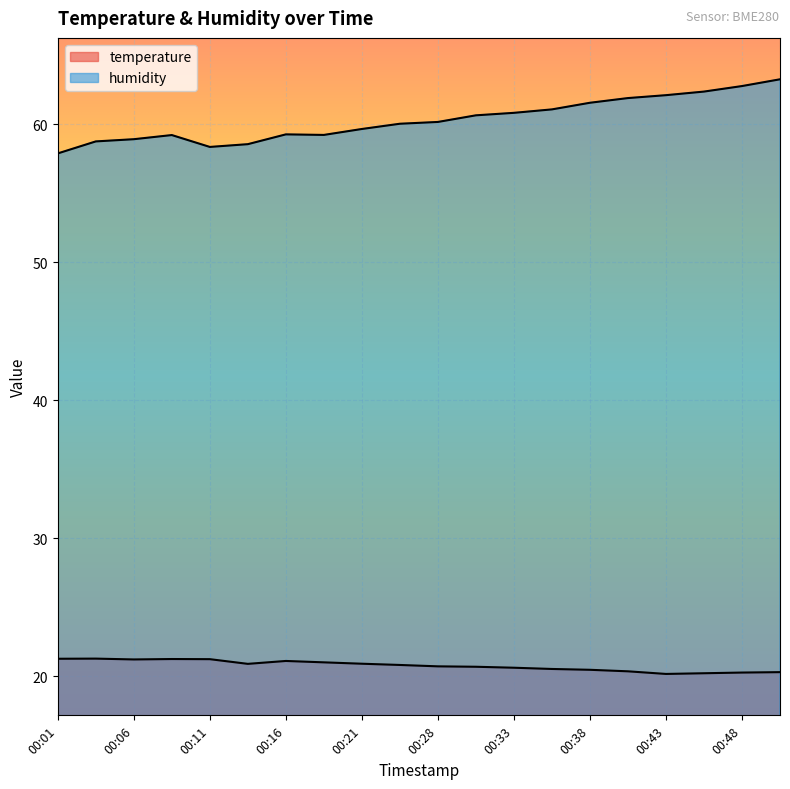

Which series changed the most between 00:33 and 00:43?

humidity